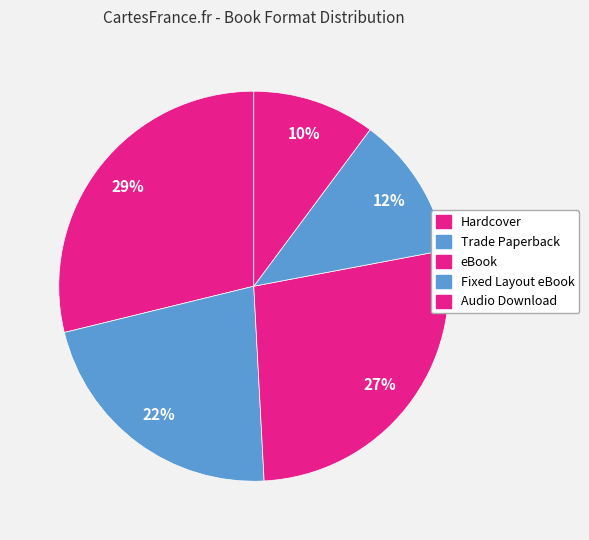

Is Trade Paperback the majority of the pie?

No